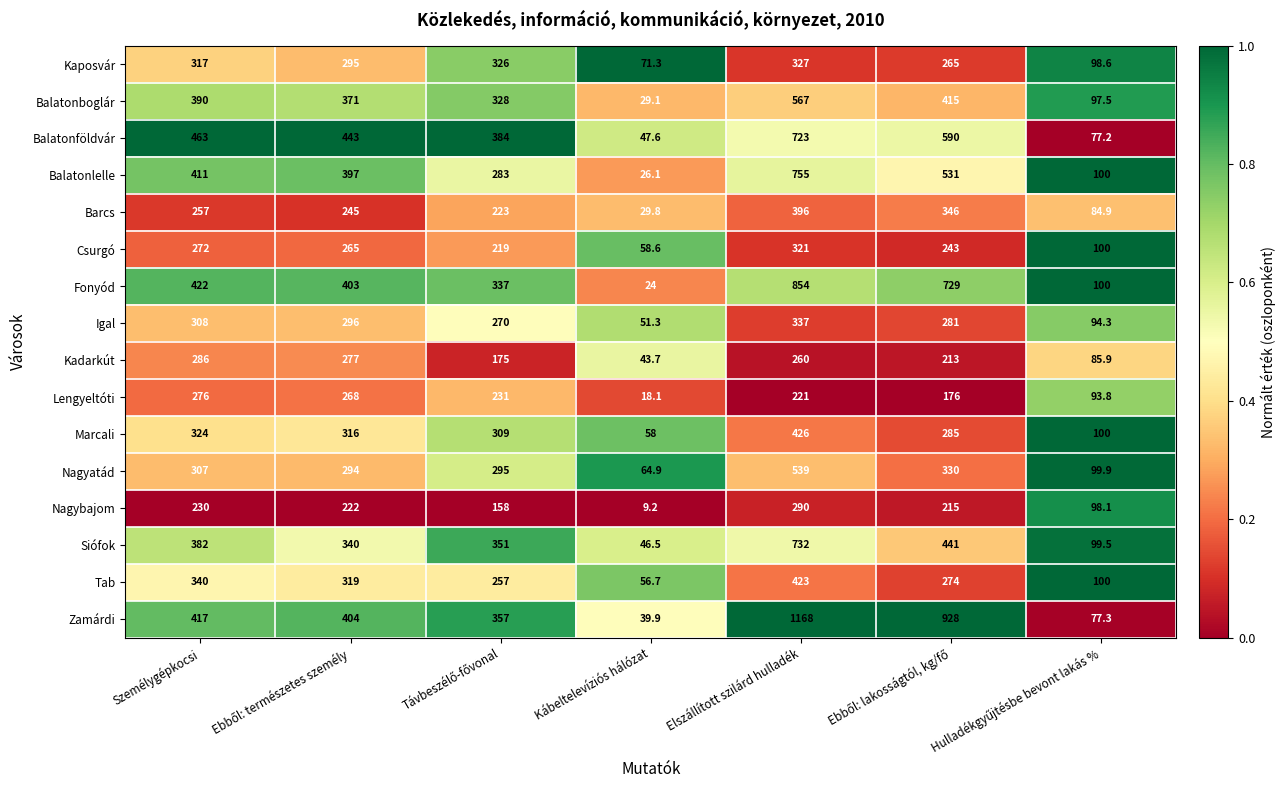

What is the greatest value displayed?

1168.0